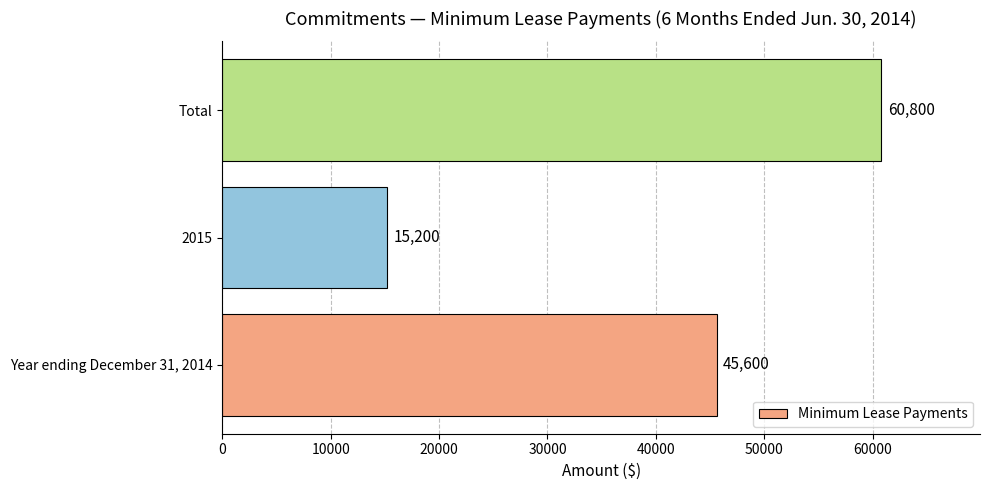

List the labels in order of value, smallest first.

2015, Year ending December 31, 2014, Total